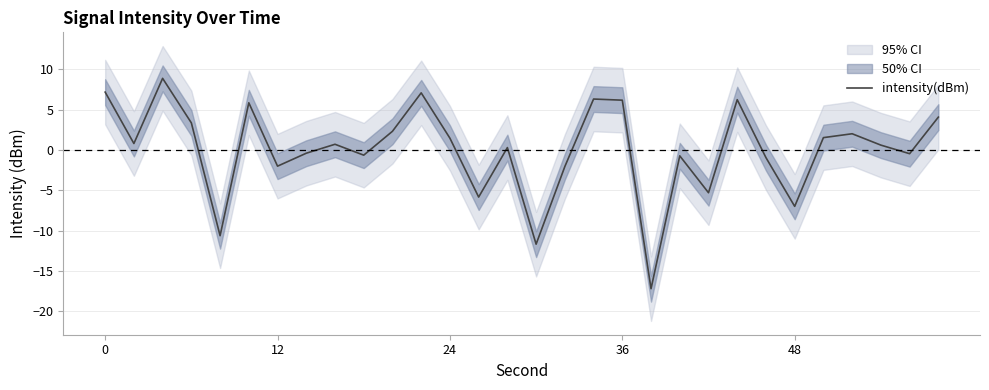

What is the greatest value displayed?

8.9